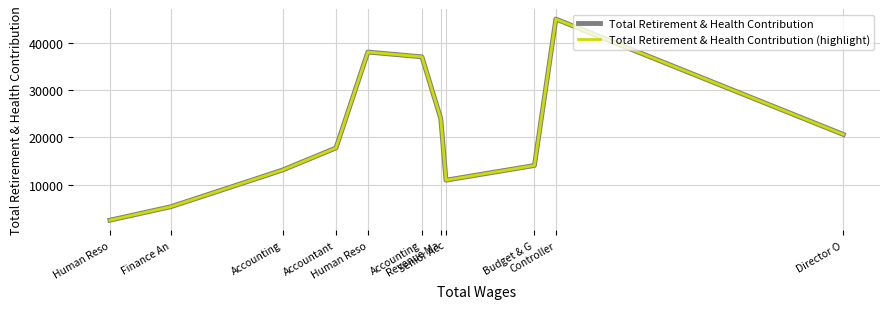

Read the Total Retirement & Health Contribution value at Human Reso, to the nearest 100.

38100